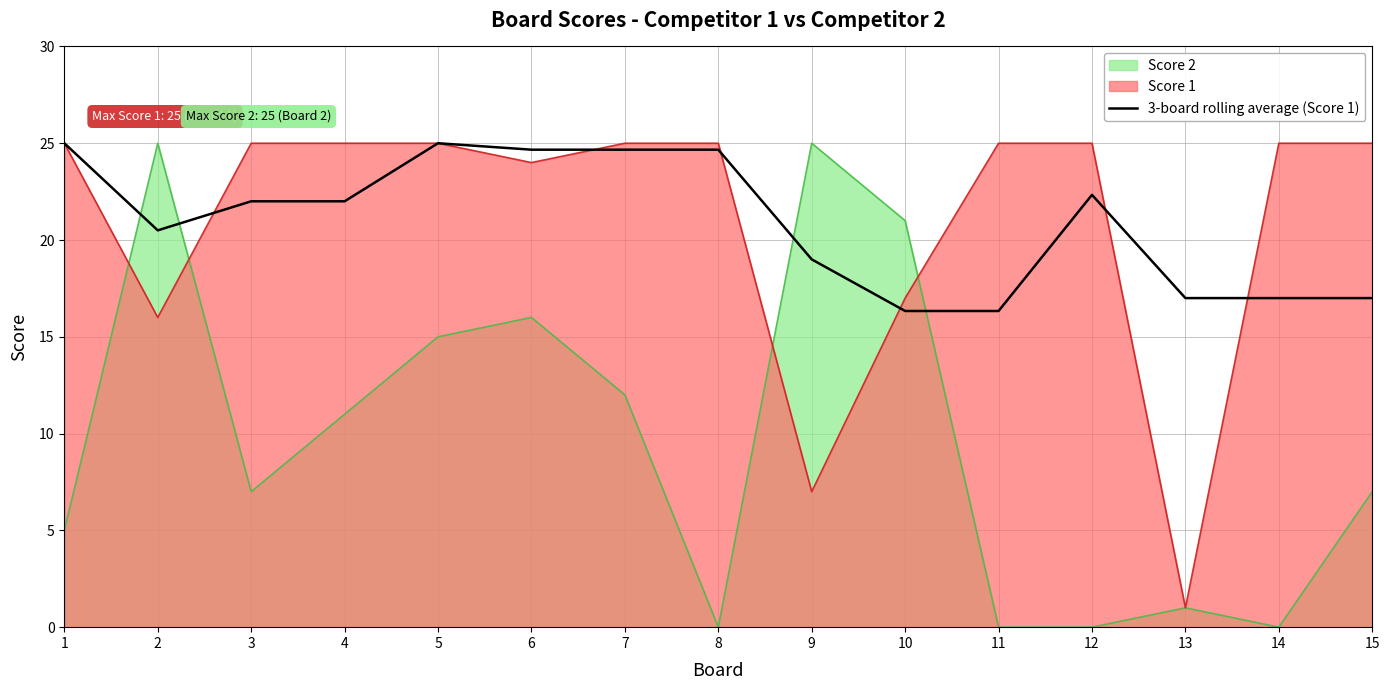

At which category does the chart reach its peak across all series?

1